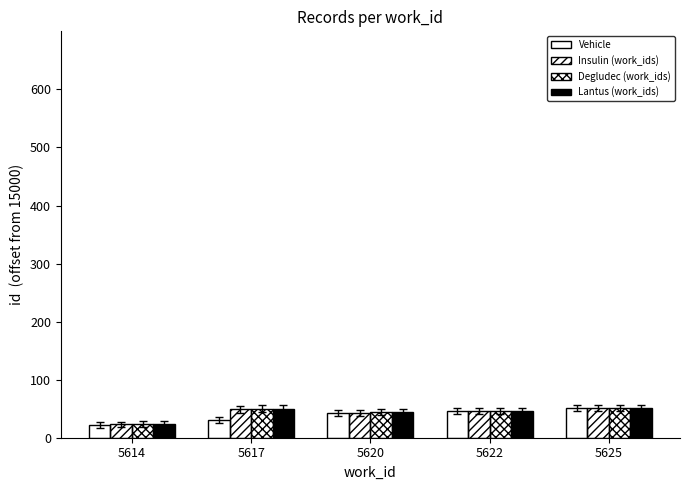

What is the difference between the Insulin (work_ids) values at 5625 and 5620?

8